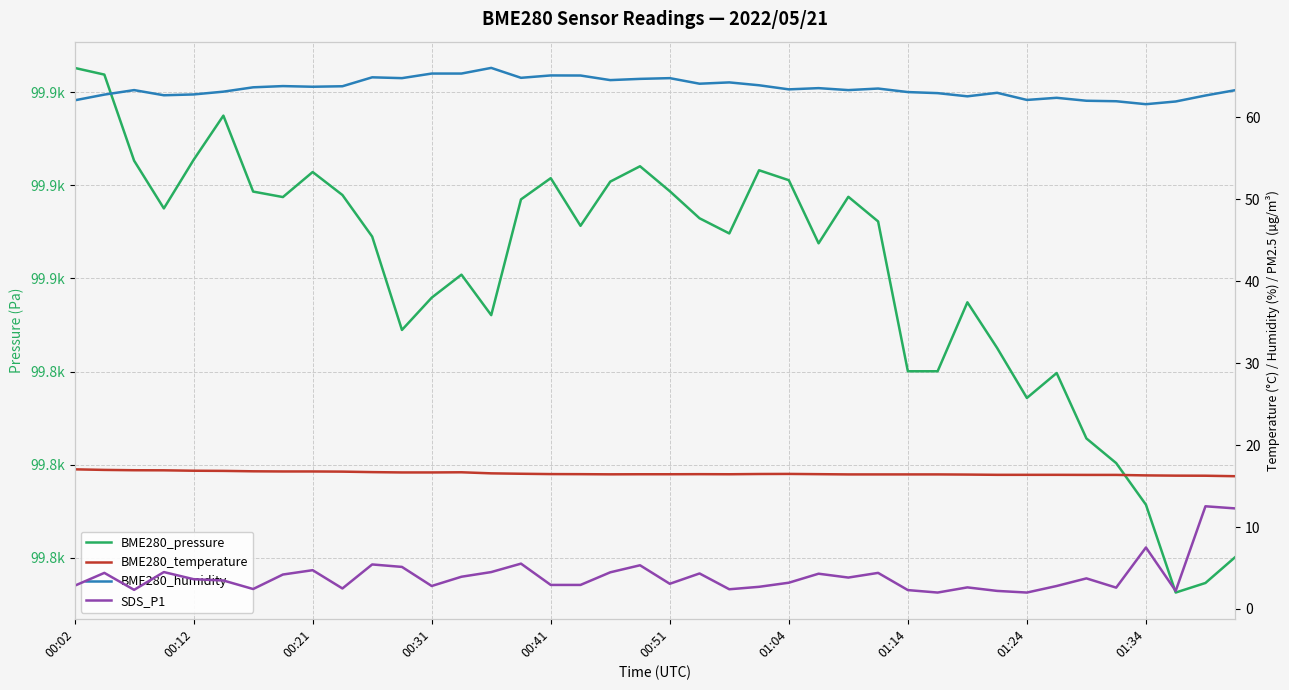

What is the sum of all SDS_P1 values?

161.0